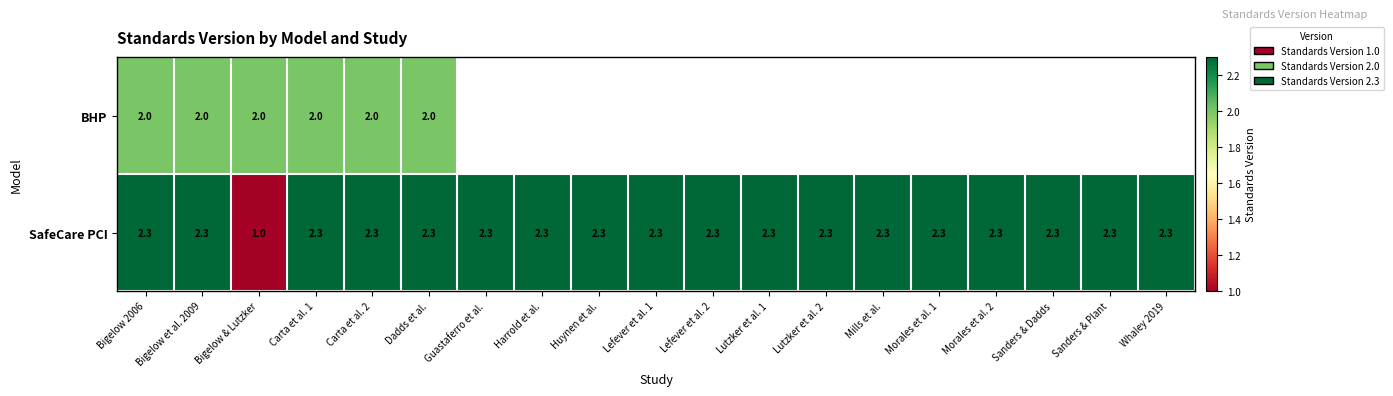

Where does the SafeCare PCI series first go above 2?

Bigelow 2006